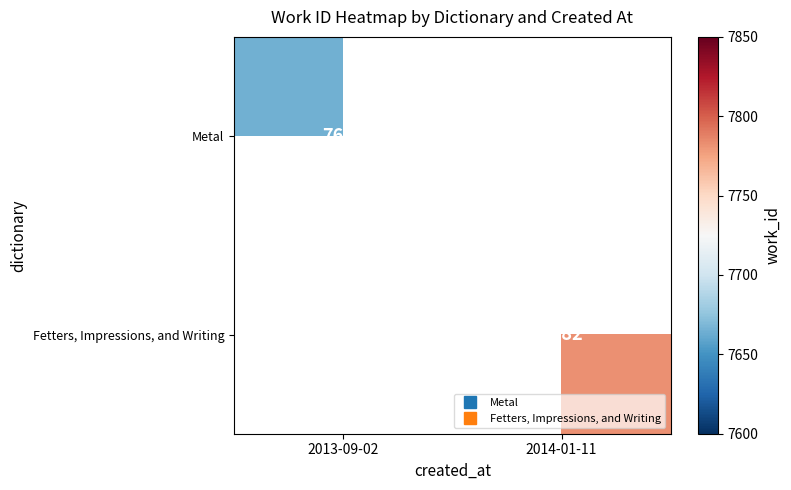

How many distinct data groups are displayed?

2